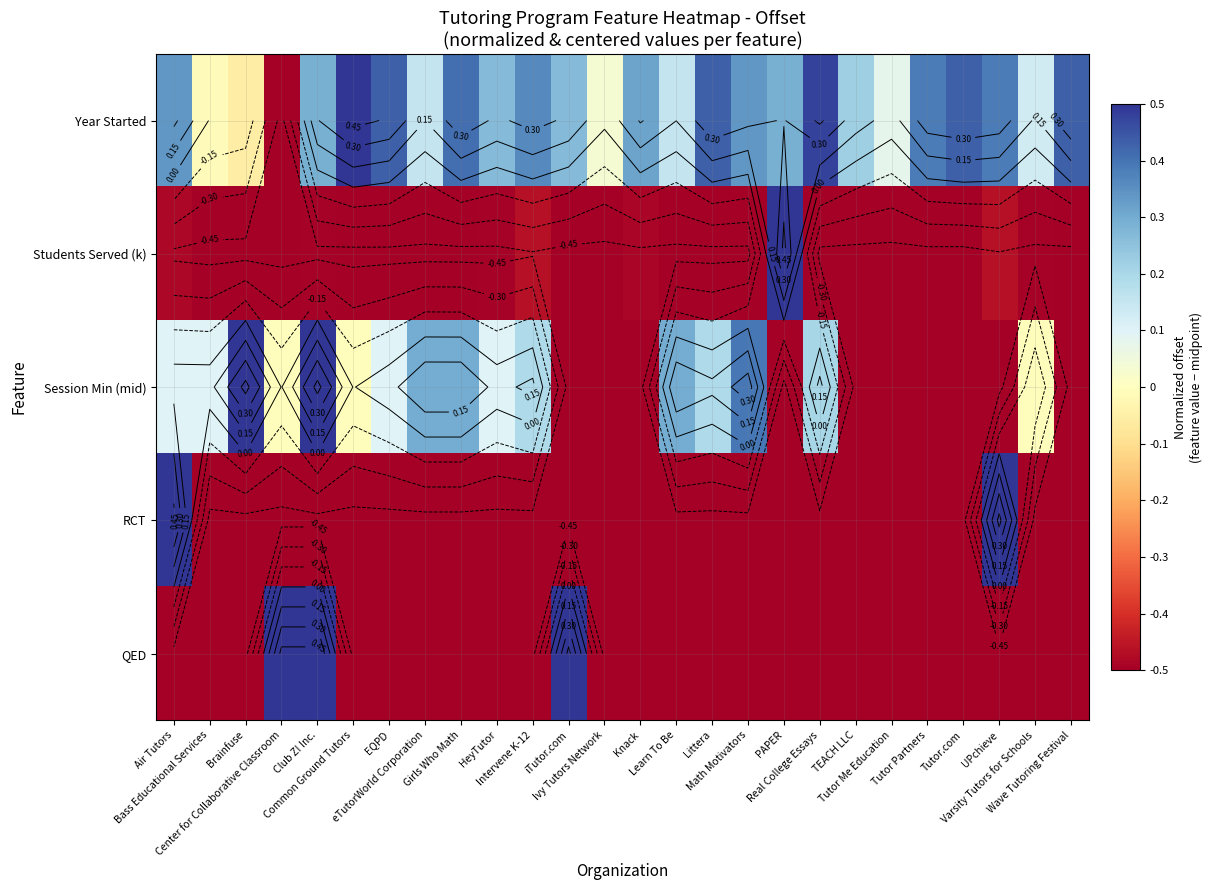

What is the approximate value of Session Min (mid) at Ivy Tutors Network?

-0.5